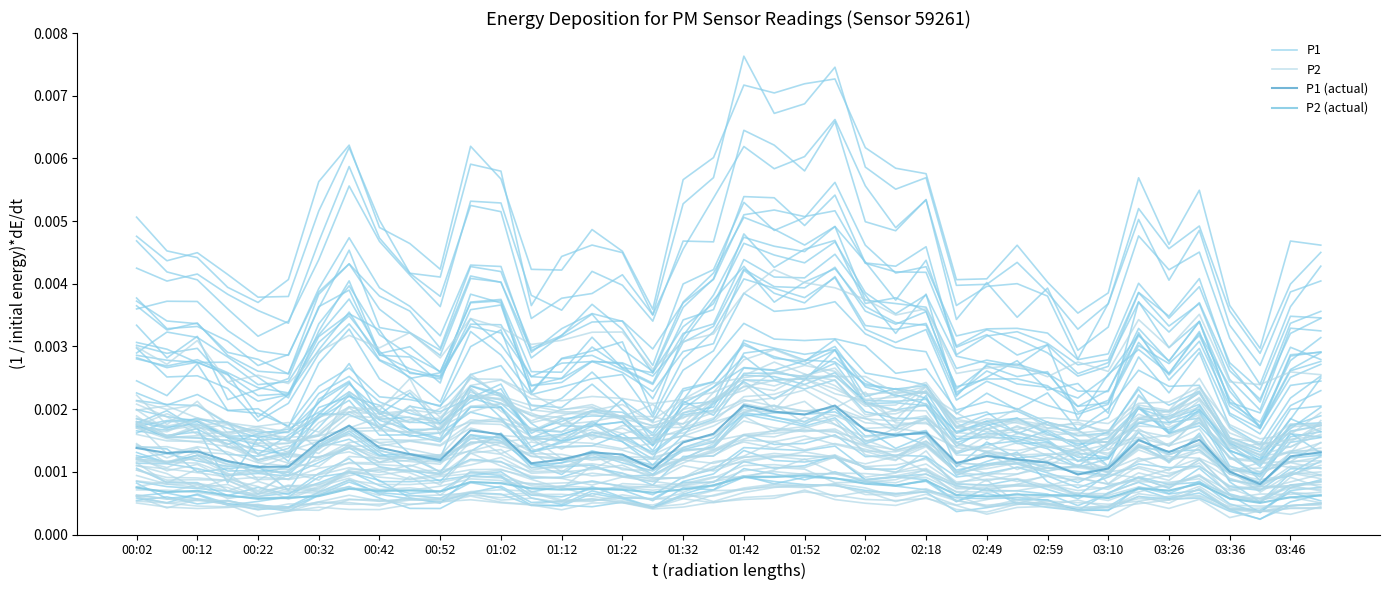

True or false: P1 (actual) and P2 cross at least once.

False